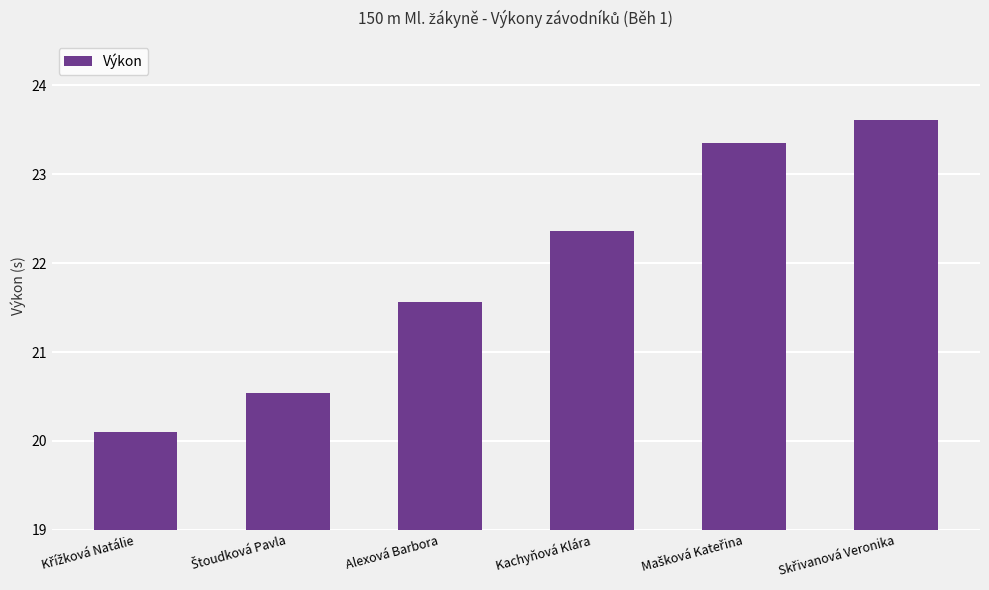

The chart shows a value of 6.7 at Kachyňová Klára. True or false?

False